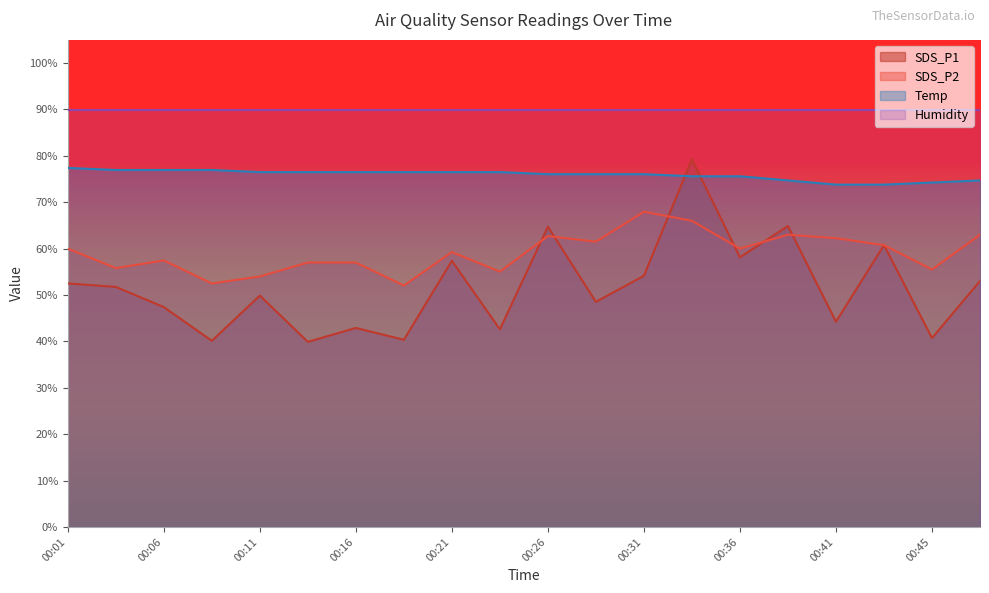

Rank the series by their average value, from lowest to highest.

SDS_P1, SDS_P2, Temp, Humidity